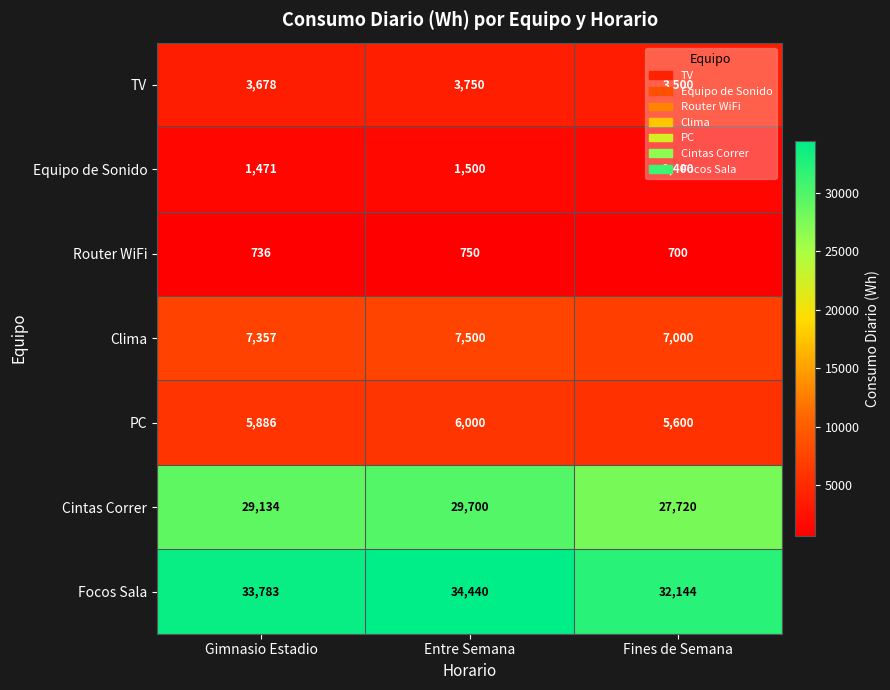

Which label corresponds to the largest value in the chart?

Entre Semana